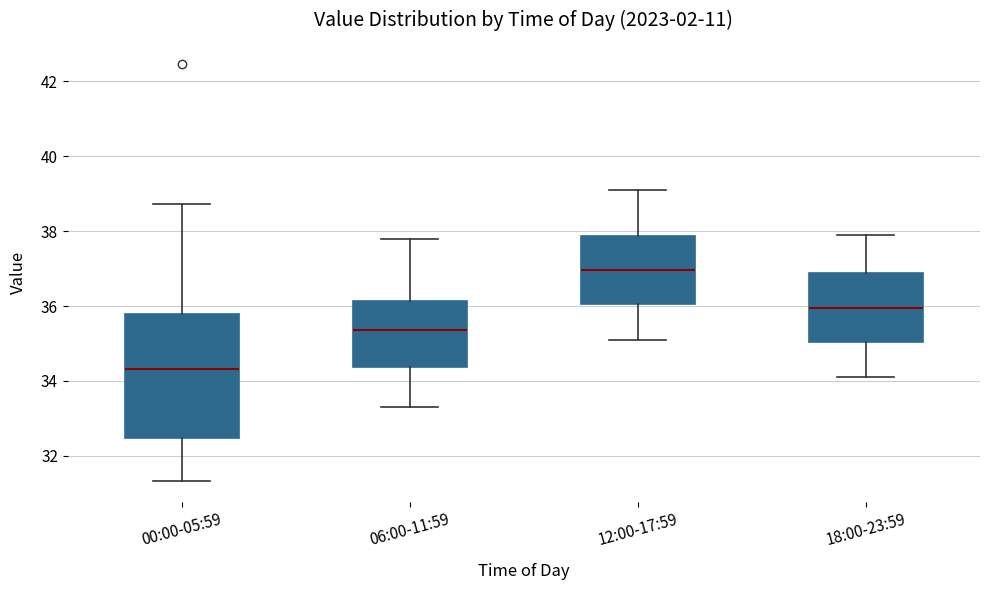

Reading left to right, transcribe this box plot: for each box, give where its median line is, the range the box spans, and where its two whiskers end, as read against the y-axis. The values are not printed on the chart, so give them approximately, as read against the axis.

00:00-05:59: median 34.4, box 32.4 to 35.8, whiskers 31.4 to 38.8
06:00-11:59: median 35.4, box 34.4 to 36.2, whiskers 33.4 to 37.8
12:00-17:59: median 37.0, box 36.0 to 37.8, whiskers 35.2 to 39.2
18:00-23:59: median 36.0, box 35.0 to 36.8, whiskers 34.2 to 38.0